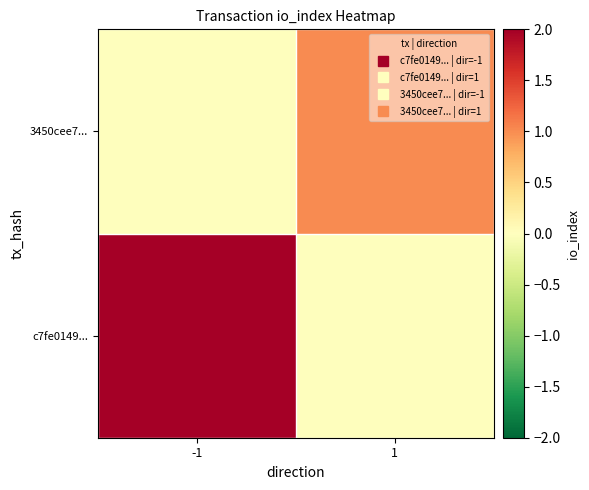

Rank the series by their maximum value, from lowest to highest.

3450cee7..., c7fe0149...